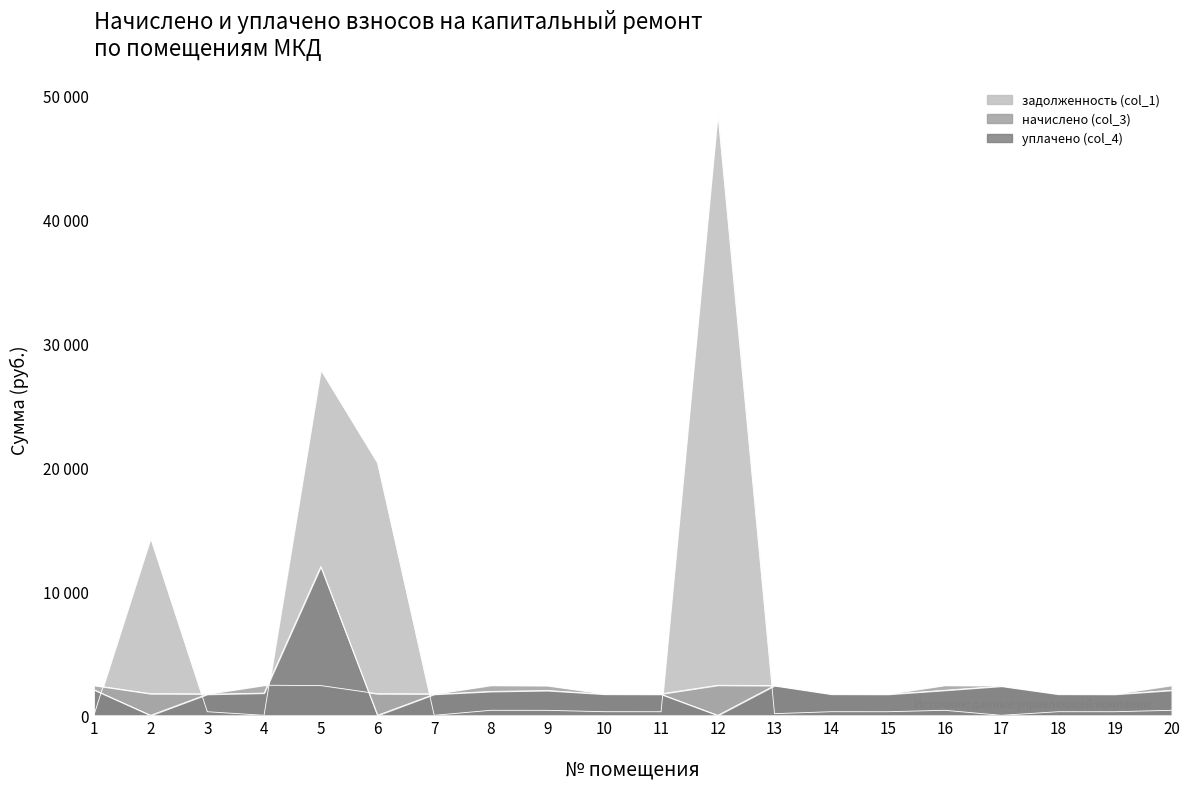

Rank the categories by начислено (col_3) value from highest to lowest.

4, 8, 12, 16, 20, 1, 5, 9, 13, 17, 2, 6, 10, 14, 18, 3, 7, 11, 15, 19